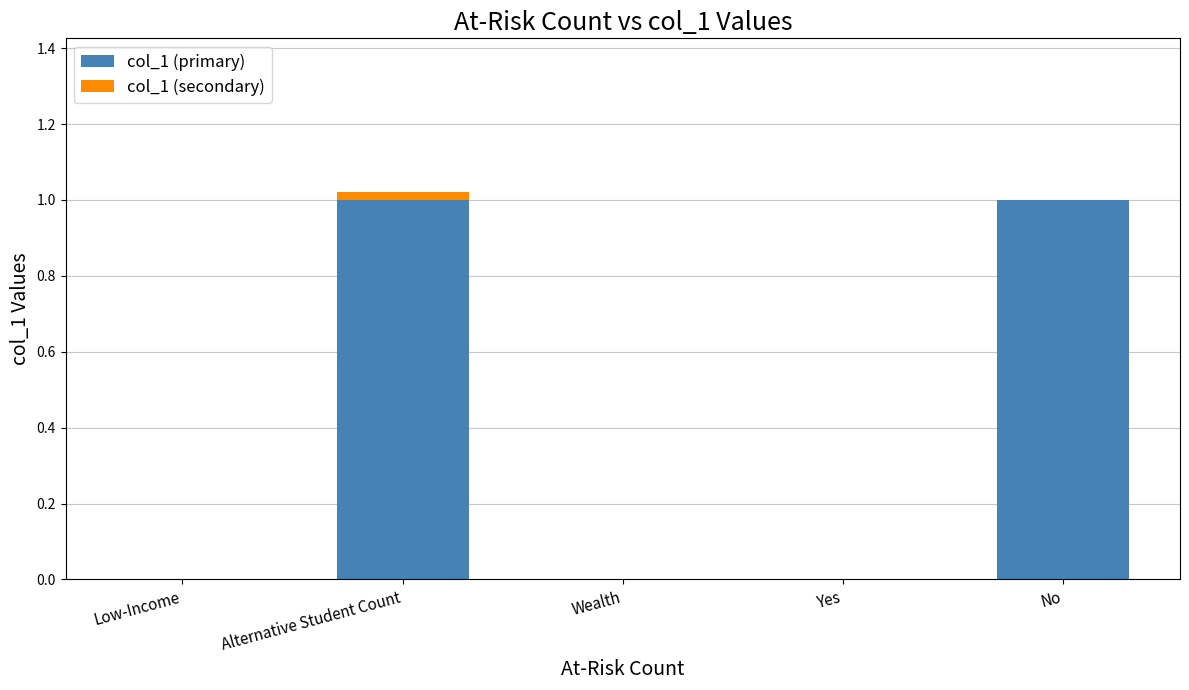

The value of col_1 (primary) at Low-Income is 0.0. True or false?

True